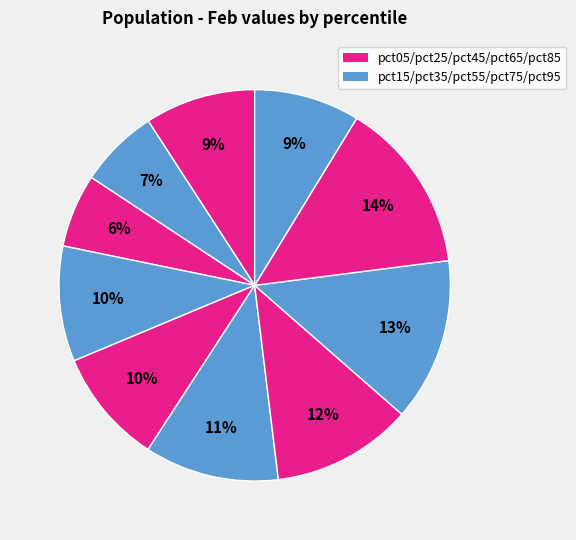

How many slices are in this pie chart?

10